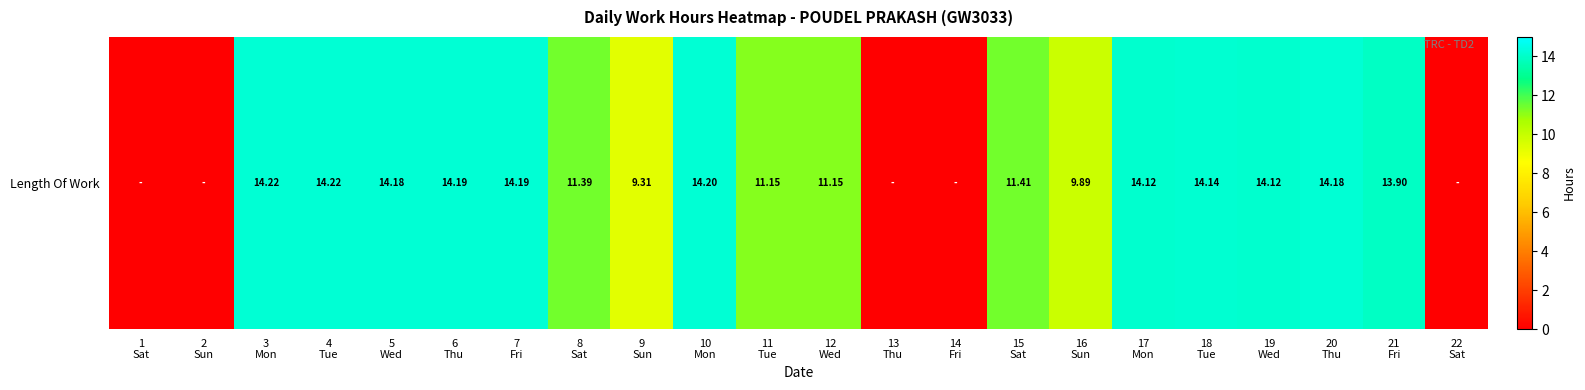

Which label corresponds to the largest value in the chart?

3
Mon